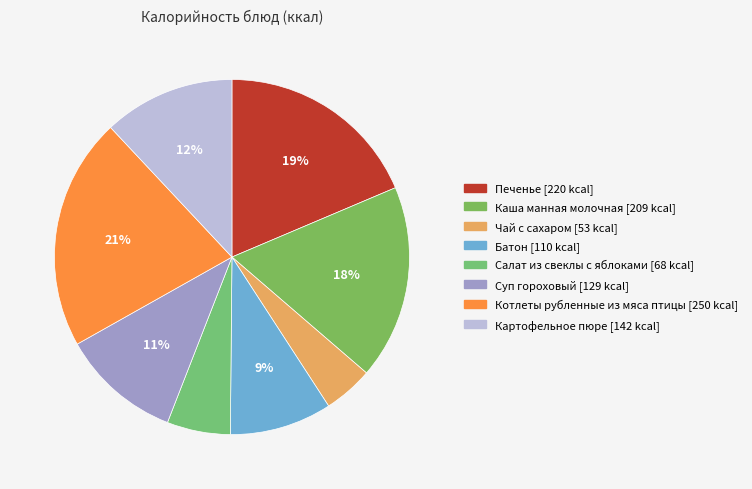

The Чай с сахаром slice represents 5% of the pie. True or false?

True